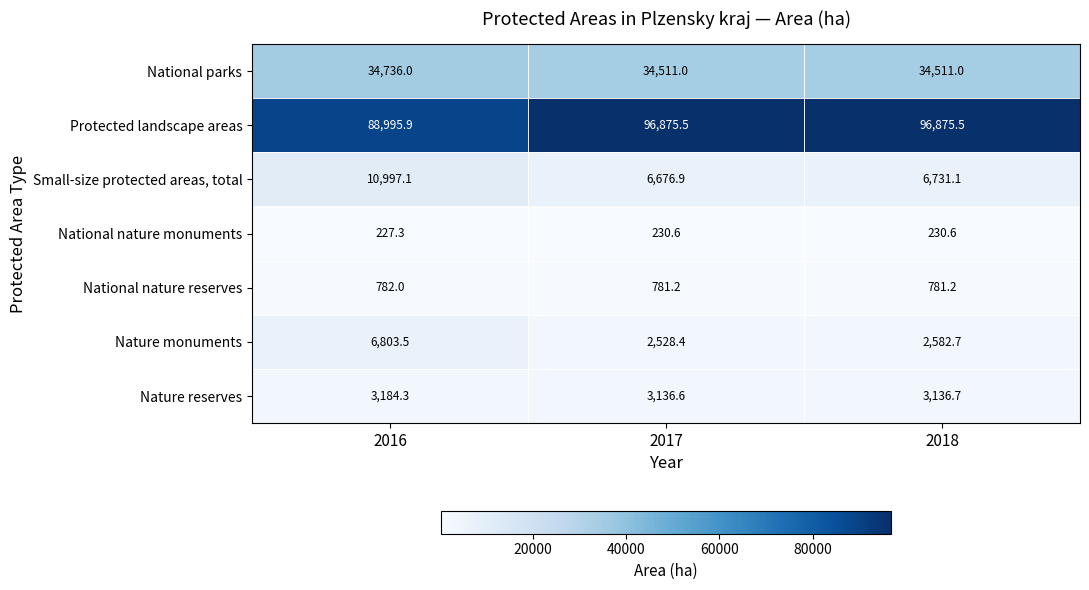

Between 2016 and 2017, which series saw the biggest shift?

Protected landscape areas